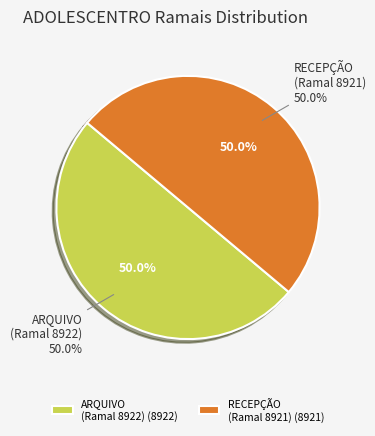

Between SES/SRSCE/DIRASE/ADOLESCENTRO (RECEPÇÃO) and SES/SRSCE/DIRASE/ADOLESCENTRO (ARQUIVO), which is larger?

SES/SRSCE/DIRASE/ADOLESCENTRO (ARQUIVO)